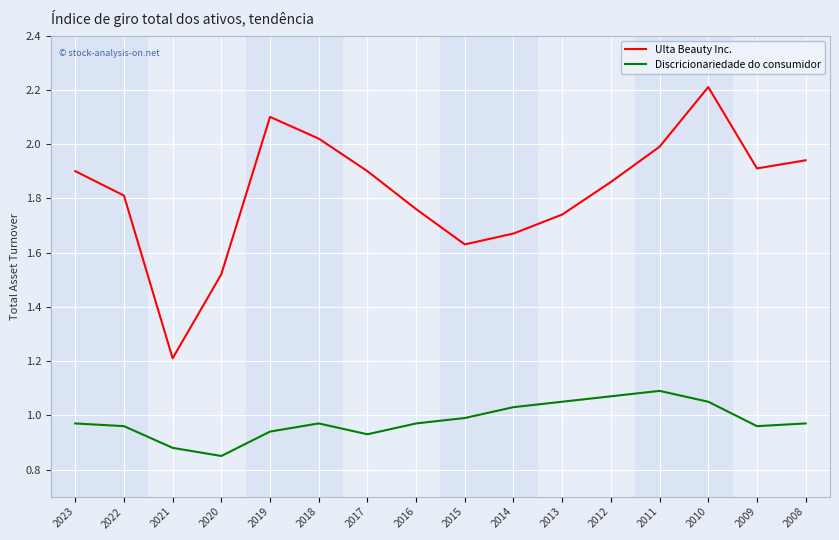

Rank the series at 2015 from lowest to highest value.

Discricionariedade do consumidor, Ulta Beauty Inc.